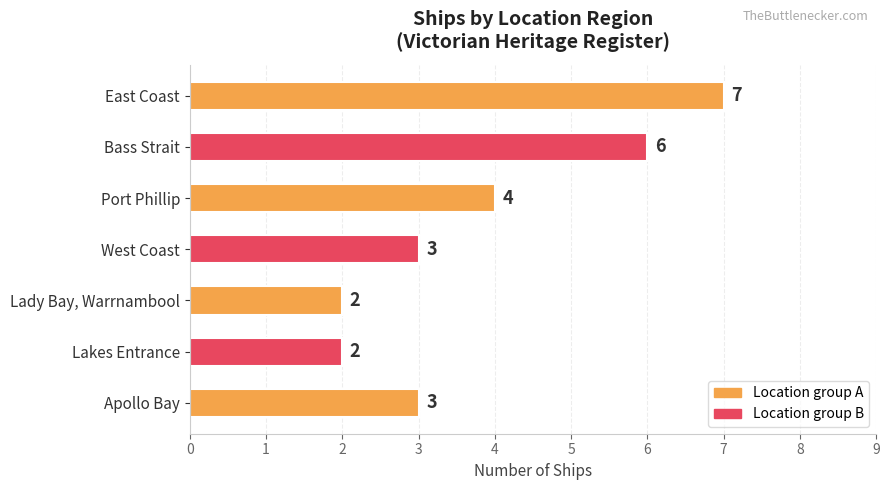

Is it true that the value at Lakes Entrance is 2?

True